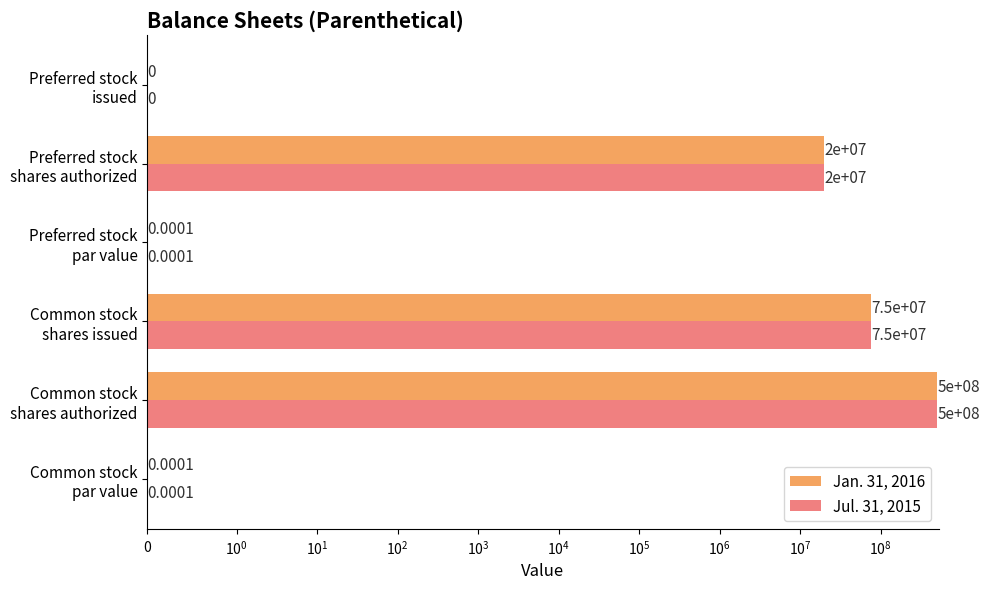

What is the maximum value shown in the chart?

500000000.0